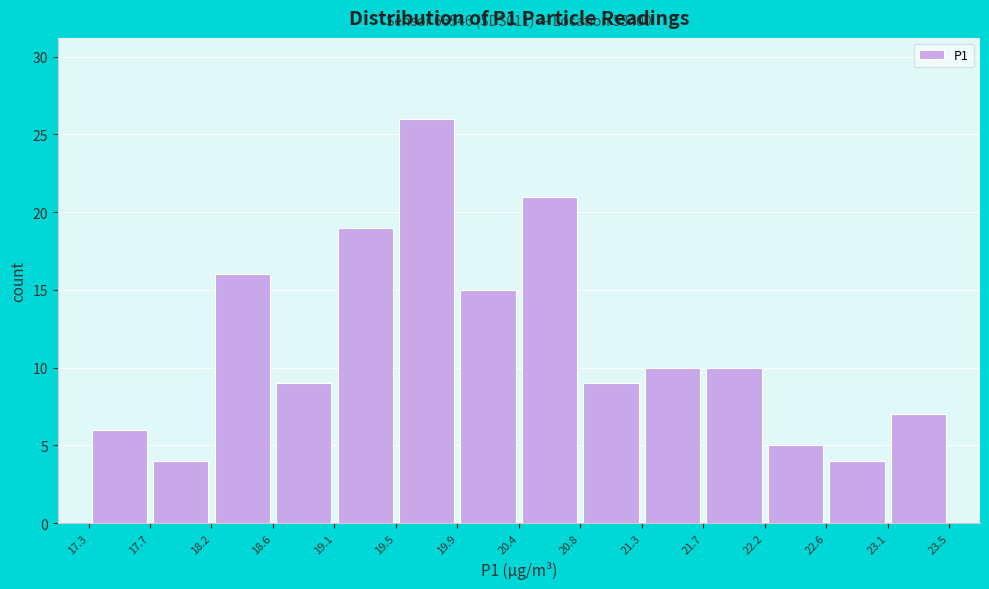

Which range on the x-axis has the tallest bar?

19.5 to 19.9